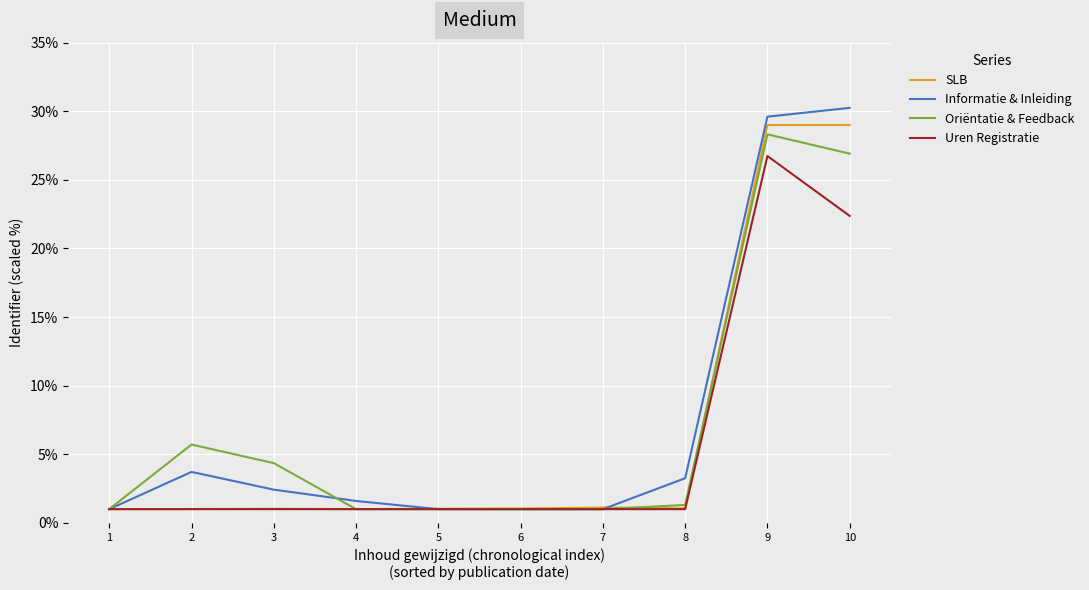

What is the minimum value for SLB?

1.0